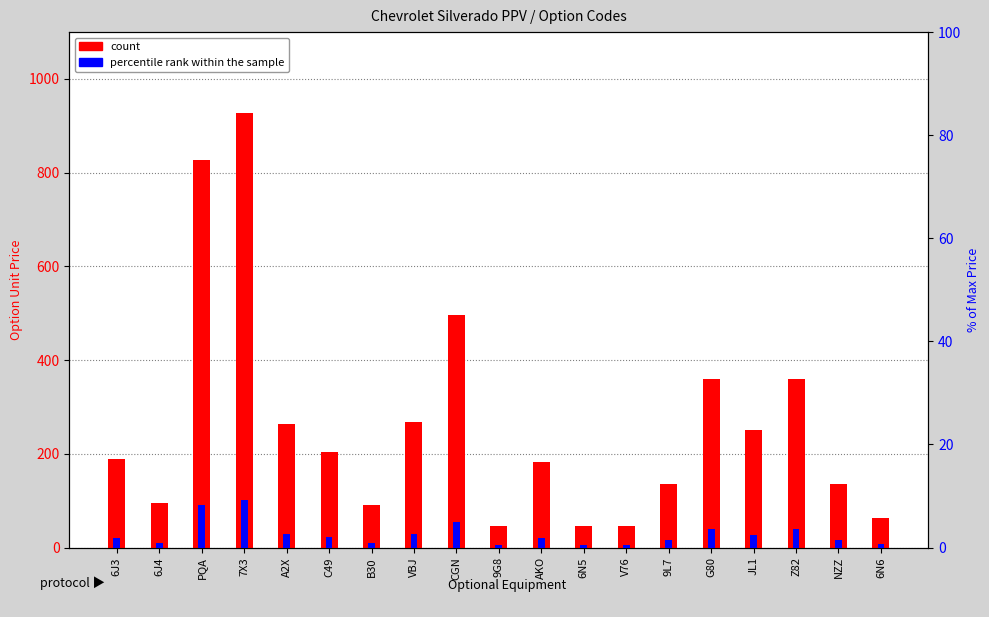

What is the smallest value displayed?

0.5